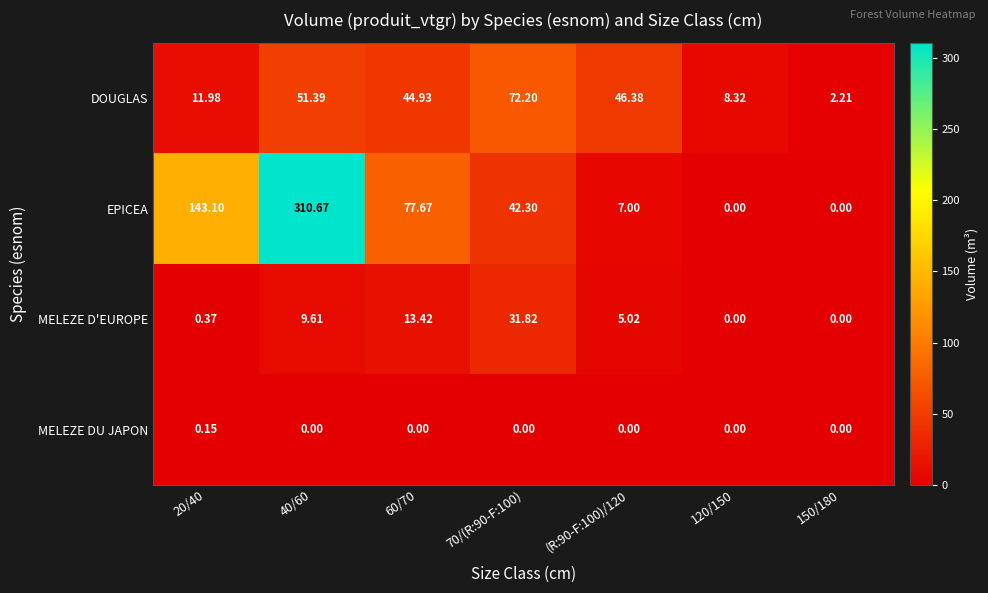

Which series has the largest total across all categories?

EPICEA